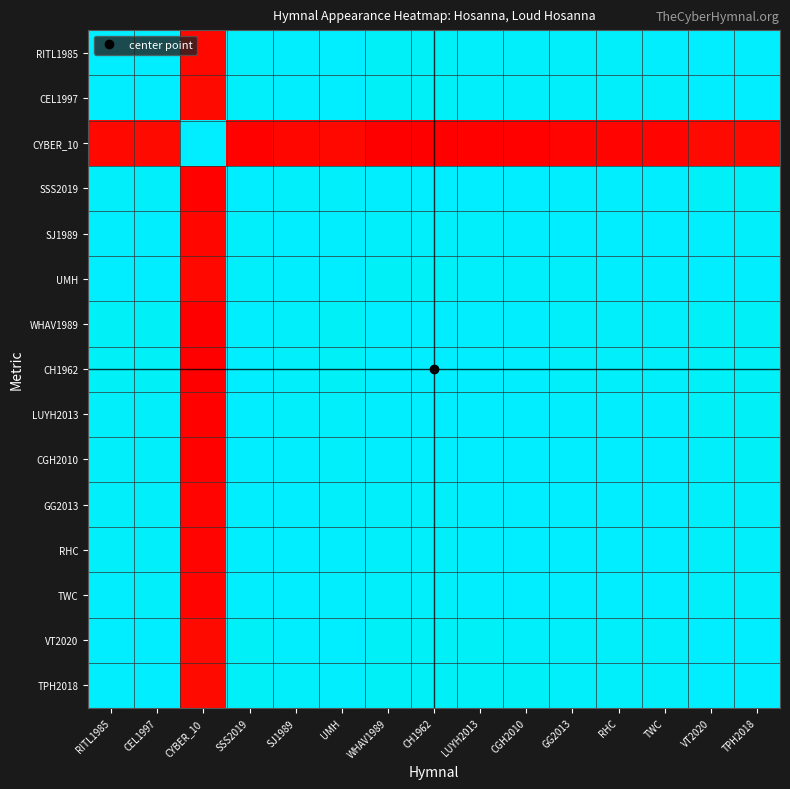

At which category is the sum across all series the highest?

TWC